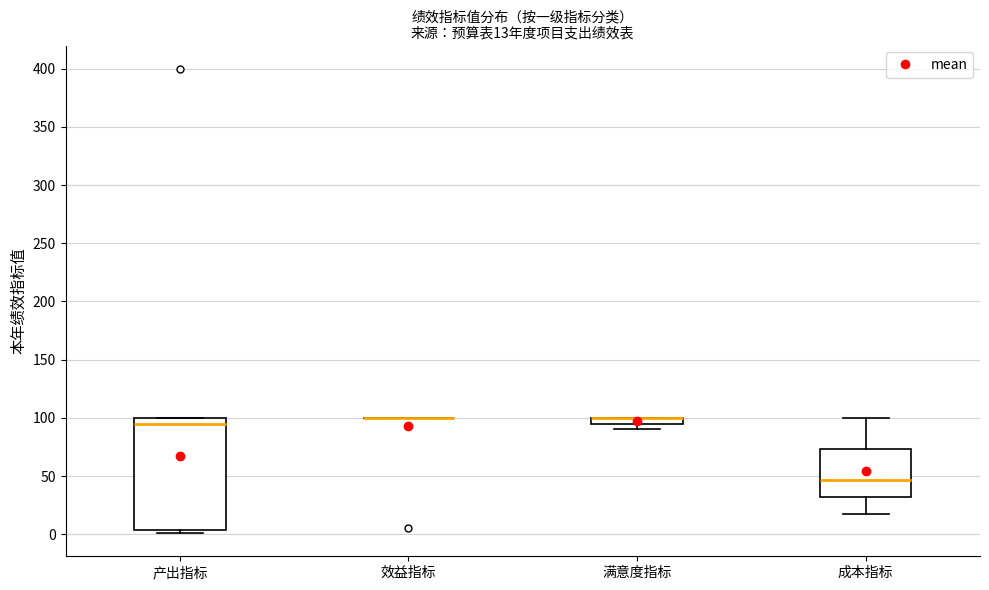

Which box is the tallest, from its lower edge to its upper edge?

产出指标